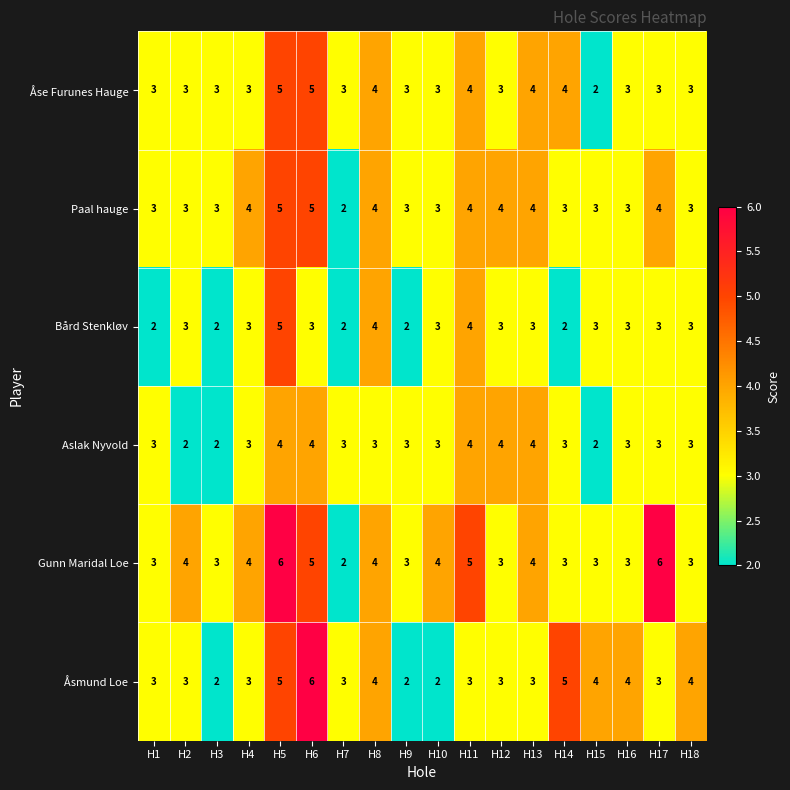

Is the value of Aslak Nyvold at H18 greater than the value of Åsmund Loe at H6?

No